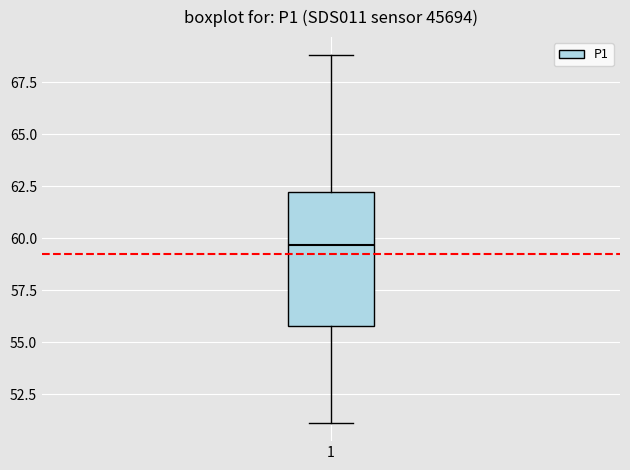

Transcribe this box plot: give where the median line is, the range the box spans, and where the two whiskers end, as read against the y-axis. The values are not printed on the chart, so give them approximately, as read against the axis.

median 59.5, box 56.0 to 62.0, whiskers 51.0 to 69.0